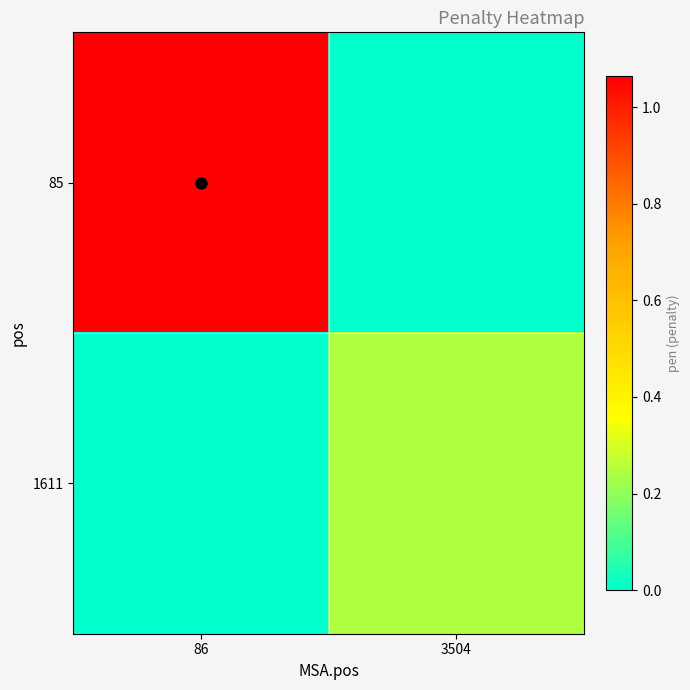

At how many categories does at least one series exceed 0?

2